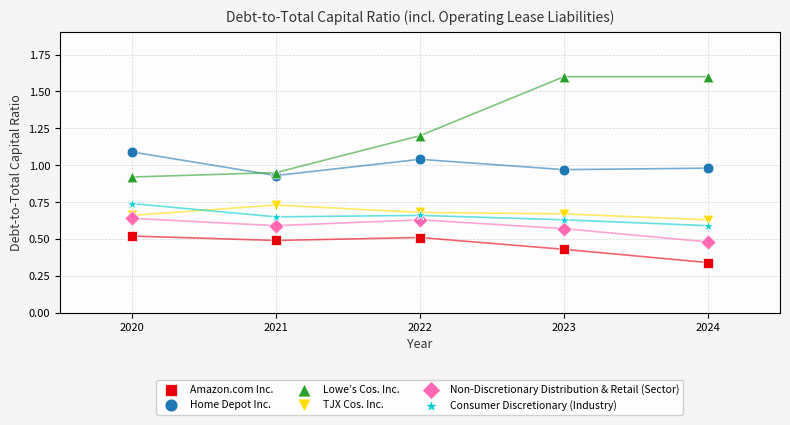

What are all the series names shown in the legend?

Amazon.com Inc., Home Depot Inc., Lowe’s Cos. Inc., TJX Cos. Inc., Non-Discretionary Distribution & Retail (Sector), Consumer Discretionary (Industry)